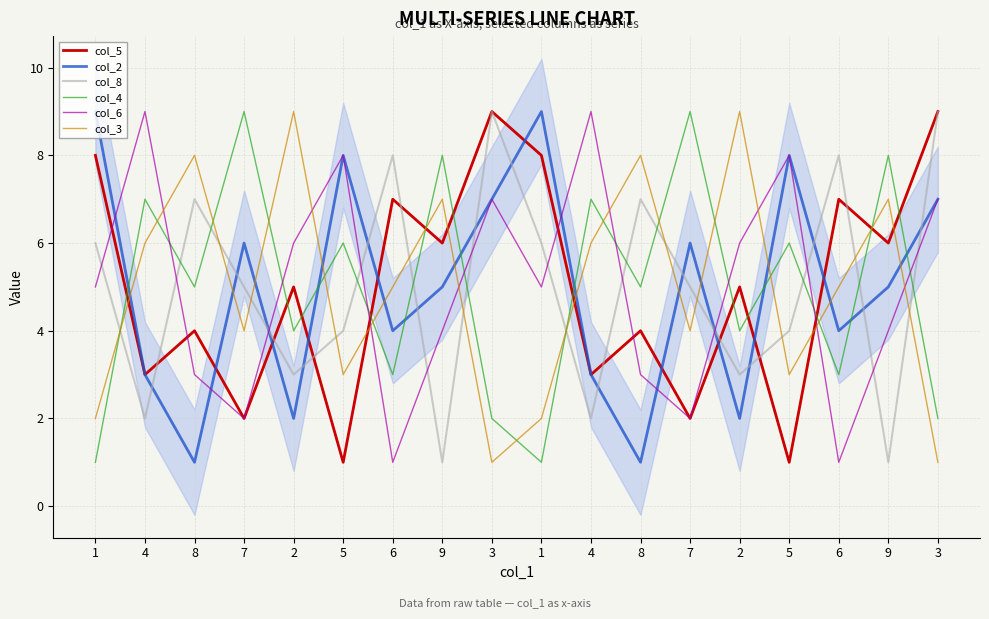

True or false: col_2 has more than 1 interior local peaks.

True